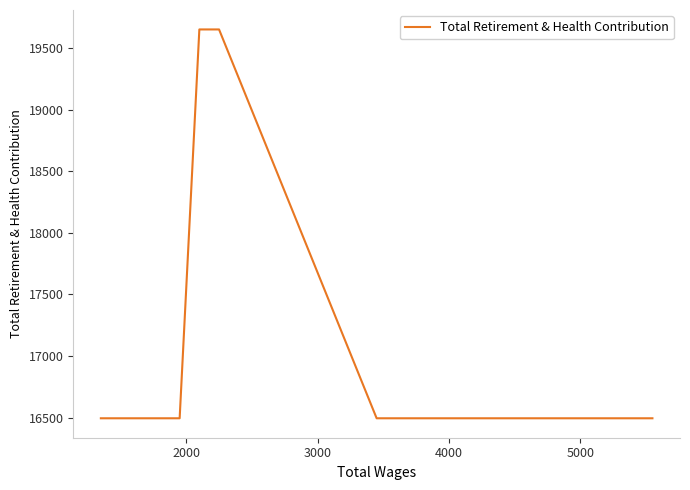

How many data points does each series have?

7